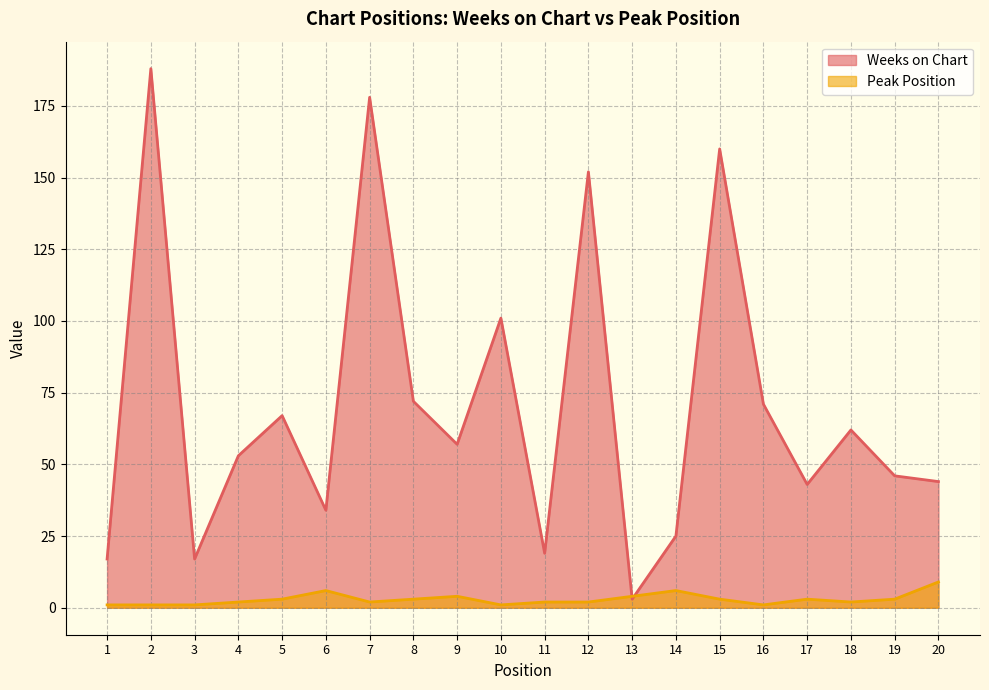

True or false: Weeks on Chart and Peak Position intersect in this chart.

True